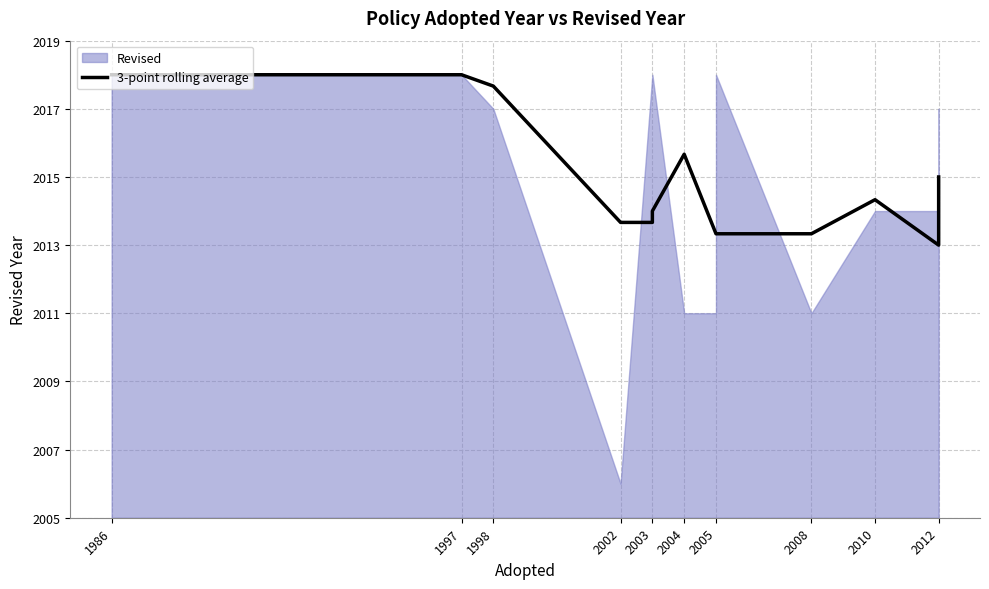

True or false: the data has more than 0 interior local peaks.

True